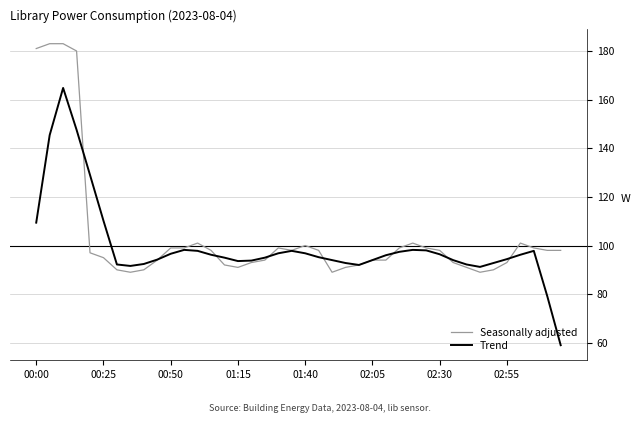

Count the number of data series in this chart.

2